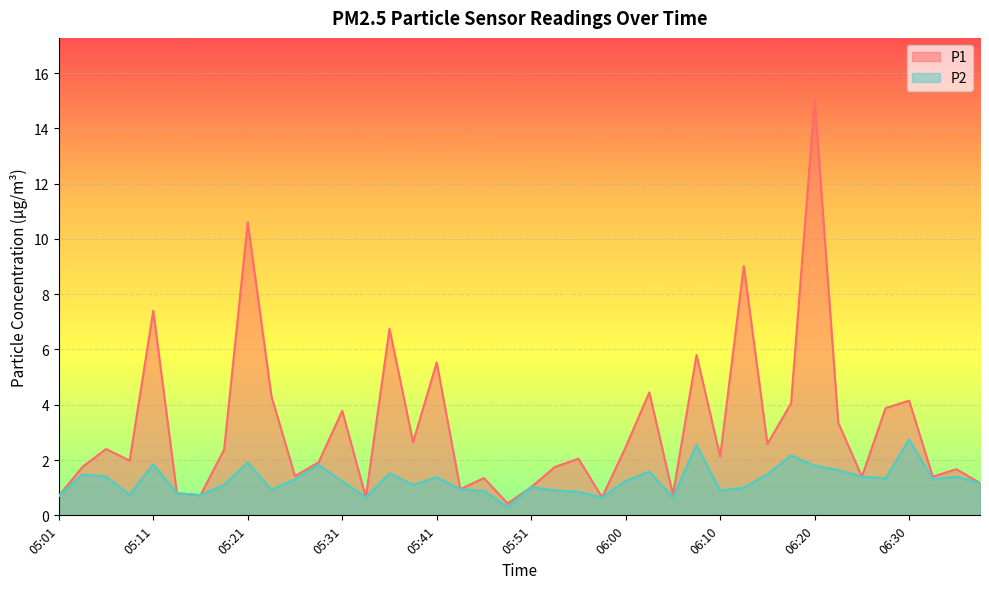

In P2, how many points are lower than both neighbors (excluding endpoints)?

11